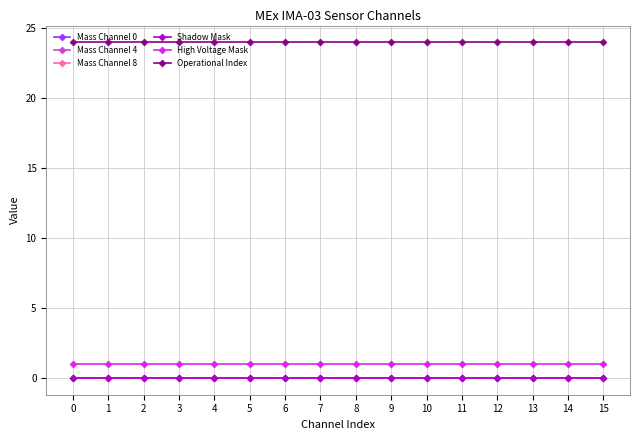

Which has a higher value, 8 or 2?

8